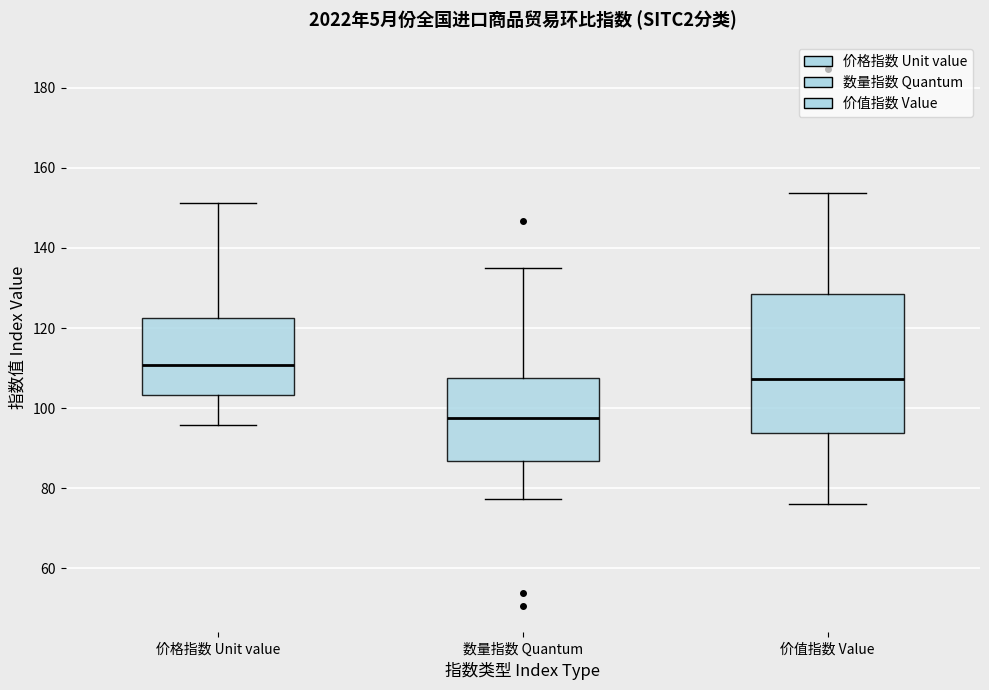

Reading left to right, transcribe this box plot: for each box, give where its median line is, the range the box spans, and where its two whiskers end, as read against the y-axis. The values are not printed on the chart, so give them approximately, as read against the axis.

价格指数 Unit value: median 110, box 104 to 122, whiskers 96 to 152
数量指数 Quantum: median 98, box 86 to 108, whiskers 78 to 136
价值指数 Value: median 108, box 94 to 128, whiskers 76 to 154